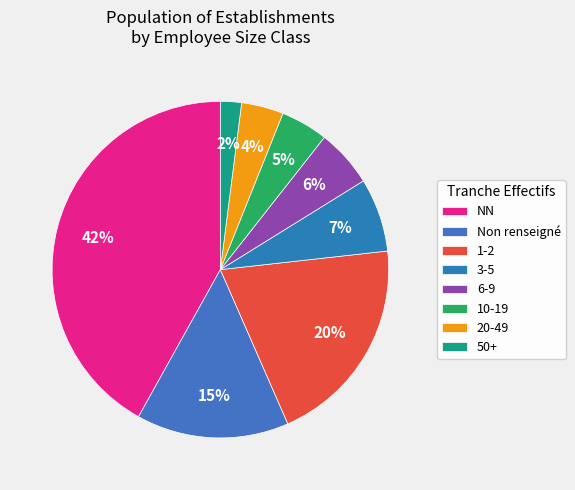

Rank the categories by value from highest to lowest.

NN, 1-2, Non renseigné, 3-5, 6-9, 10-19, 20-49, 50+